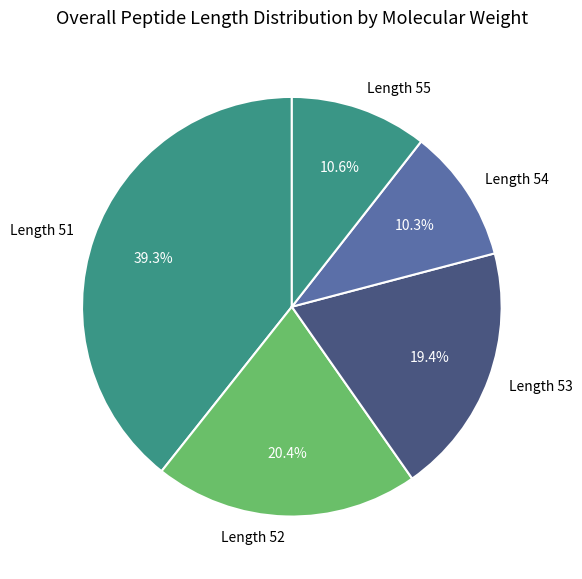

Does any single category account for the majority?

No